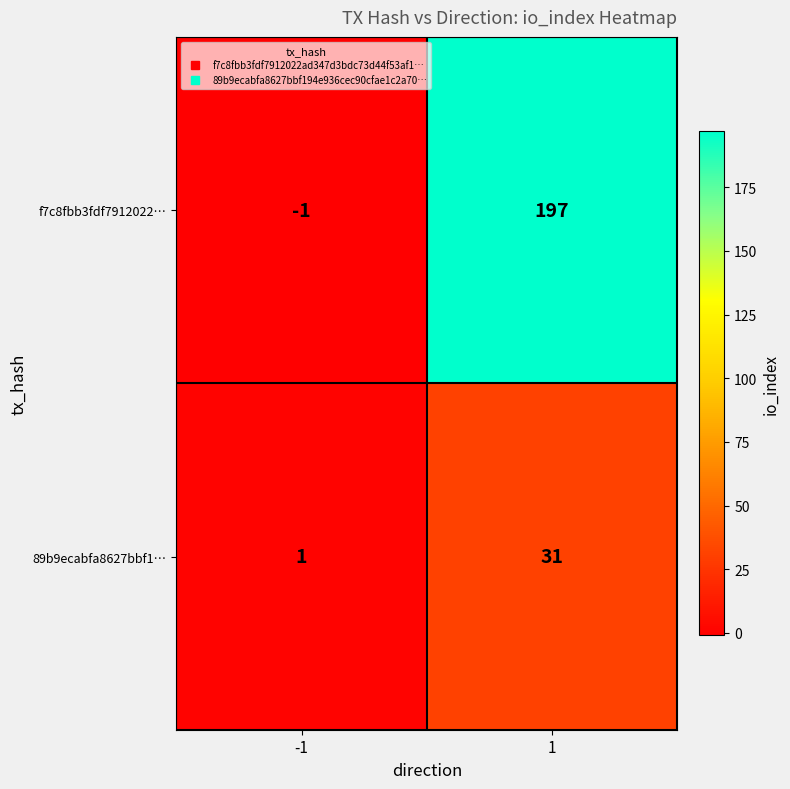

What is the highest value of the 89b9ecabfa8627bbf1… series?

31